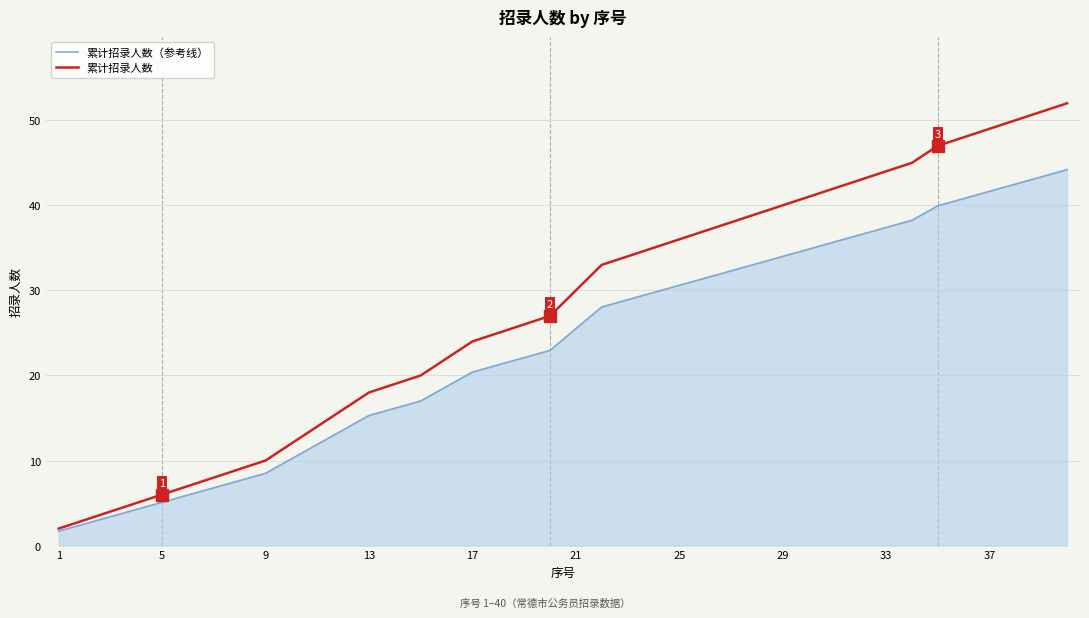

List the series in order of their peak value, highest first.

累计招录人数, 累计招录人数（参考线）